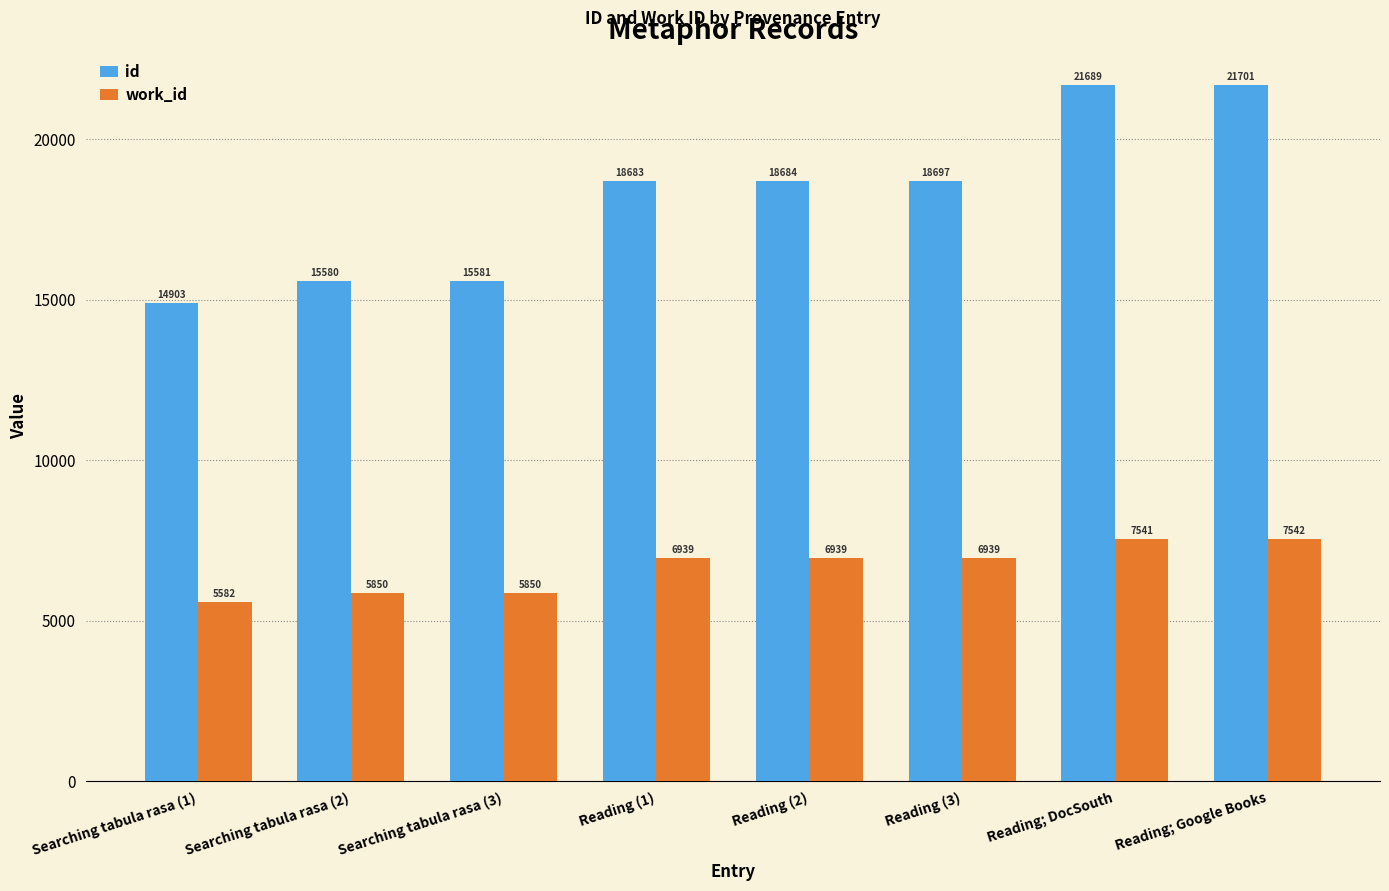

Are the bars horizontal?

No